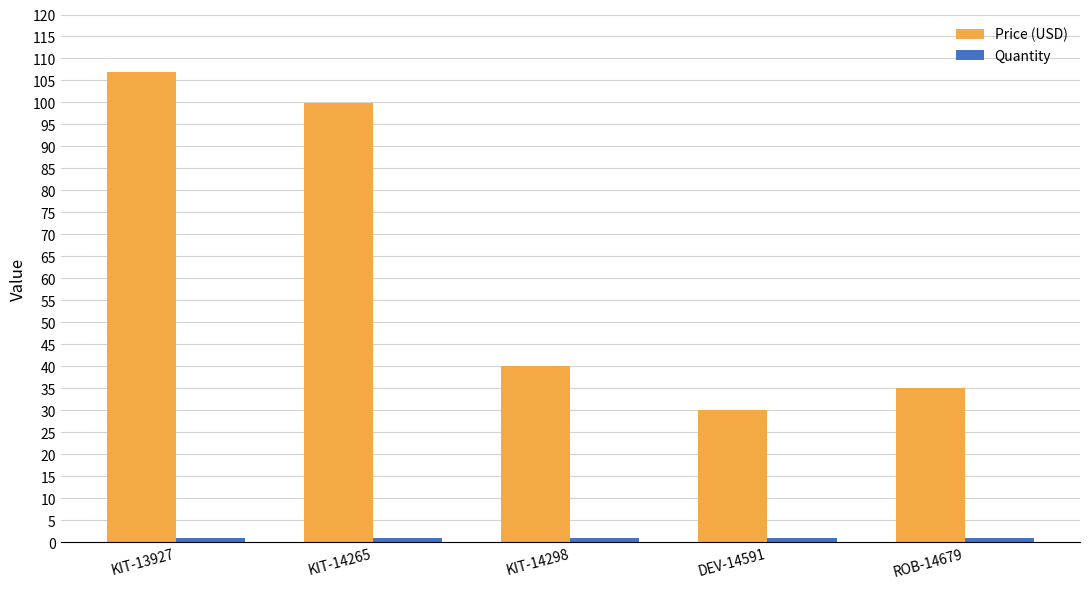

What is the label of the 3rd bar from the right?

KIT-14298